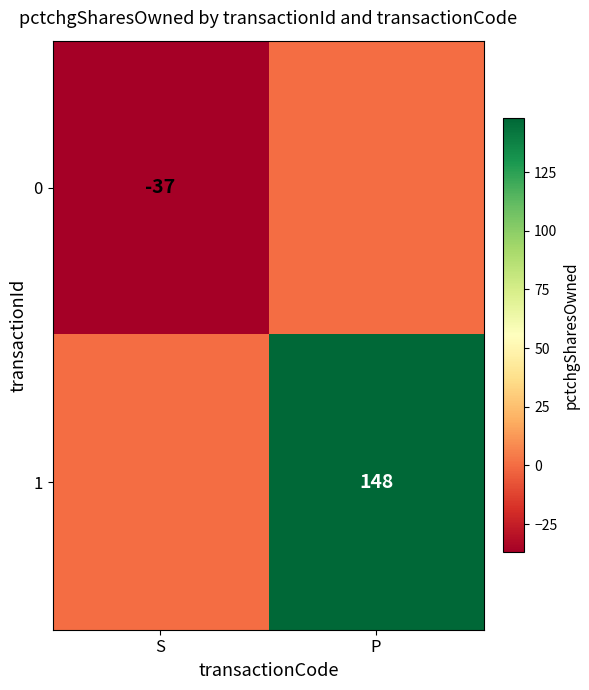

The value of 1 at P is 148. True or false?

True